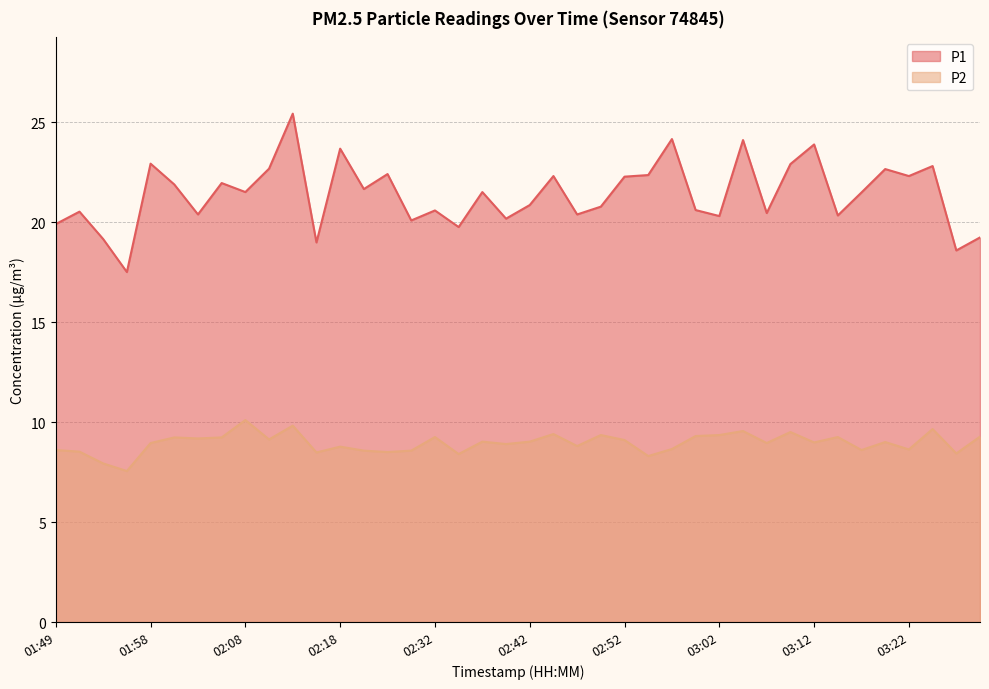

Is the value of P1 at 02:52 greater than the value of P2 at 03:10?

Yes